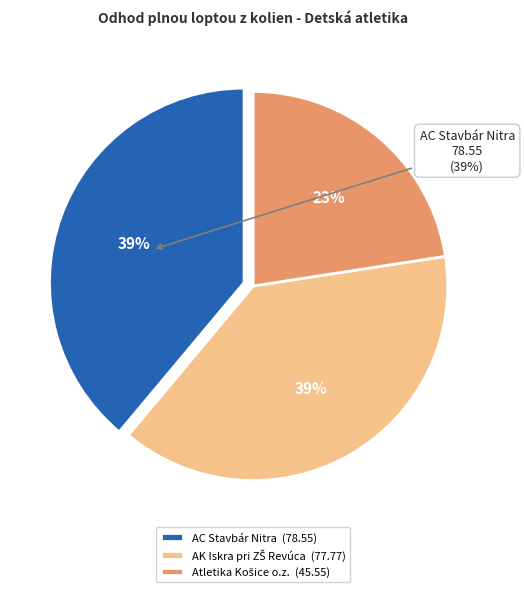

How many slices are in this pie chart?

3